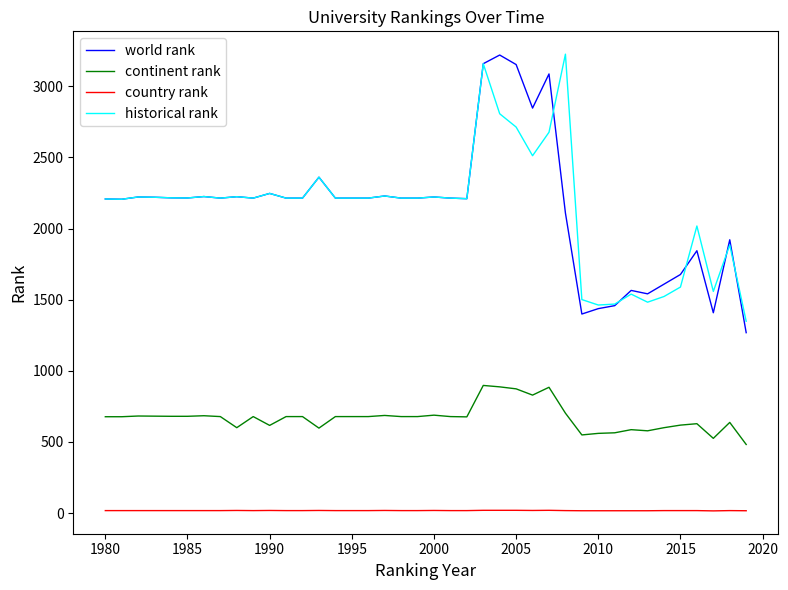

True or false: historical rank and country rank intersect in this chart.

False